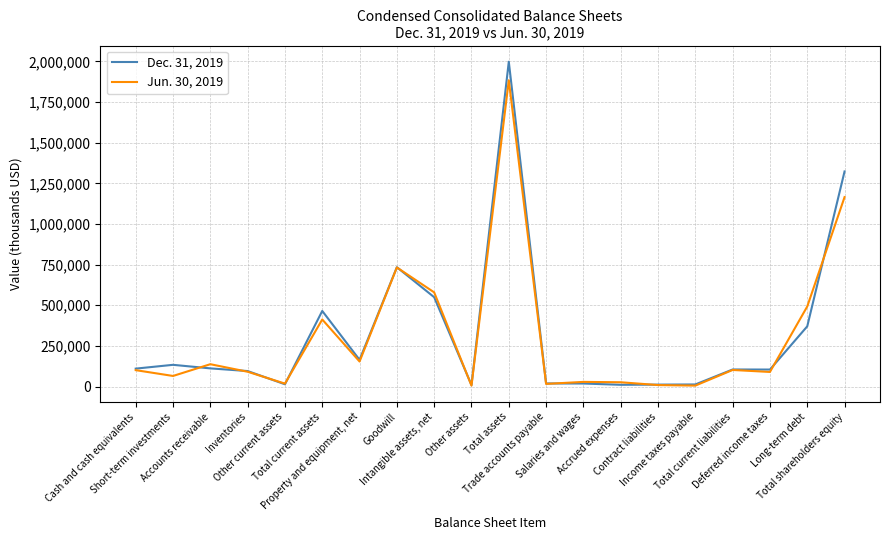

List the series in order of their peak value, lowest first.

Jun. 30, 2019, Dec. 31, 2019